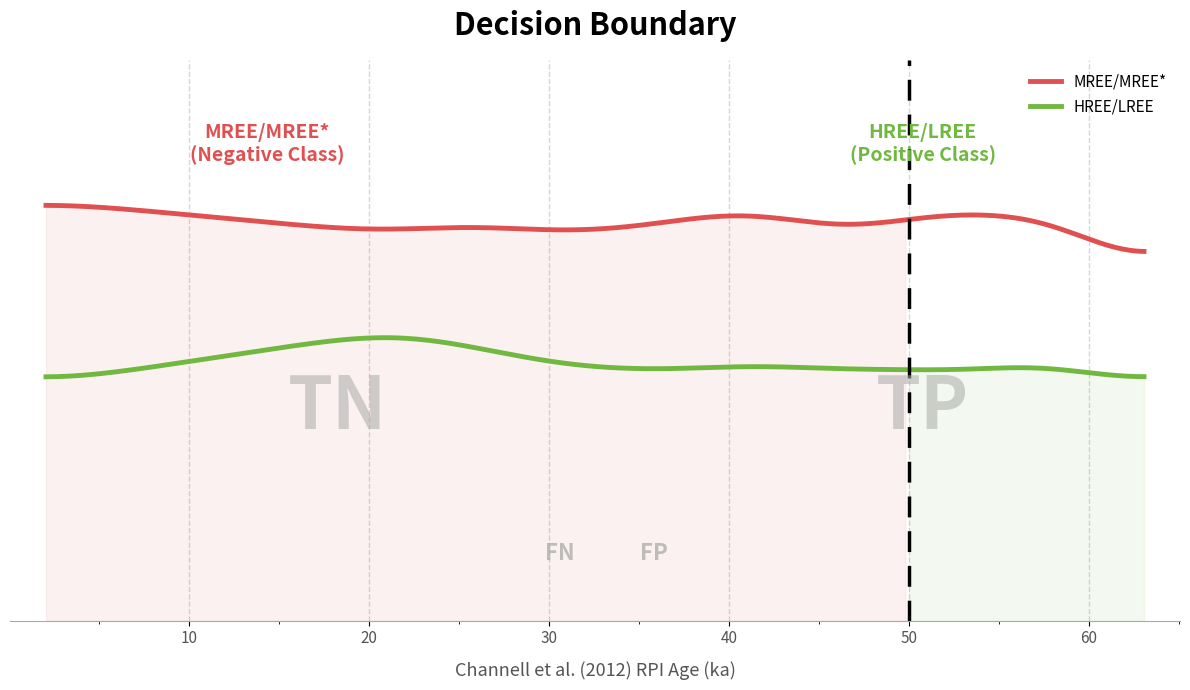

At how many categories does at least one series exceed 0?

20